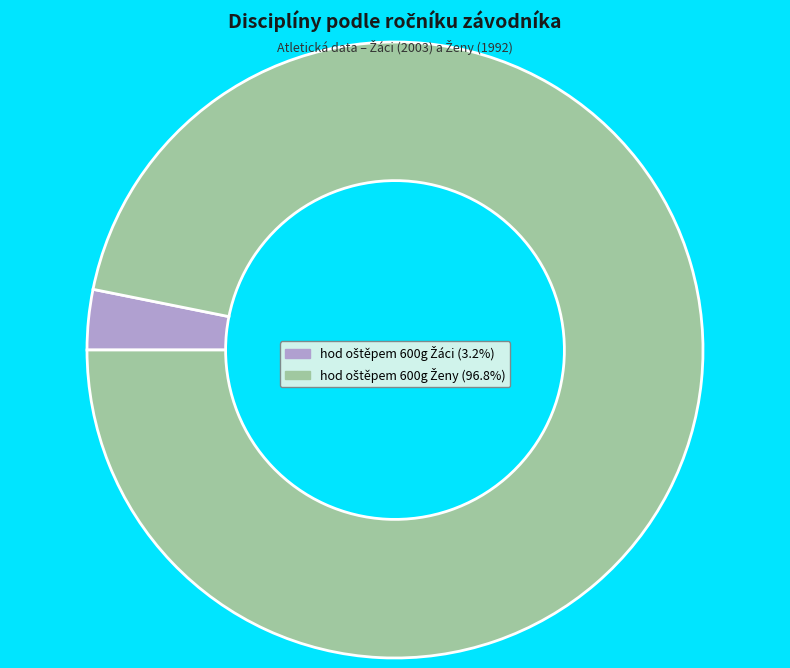

Count the number of slices in the pie.

2